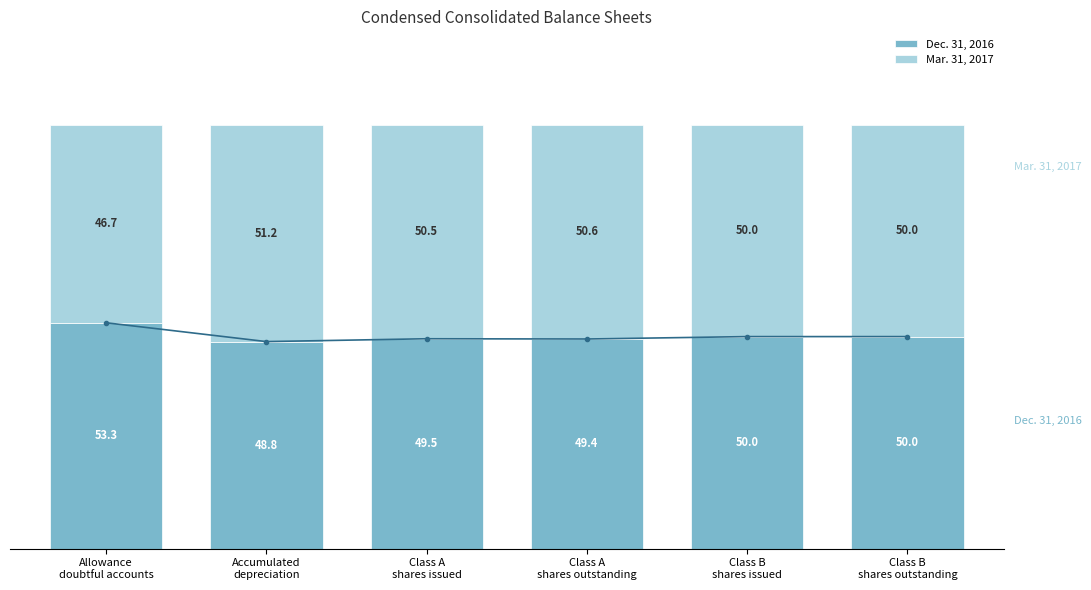

At which category is the sum across all series the highest?

Allowance
doubtful accounts